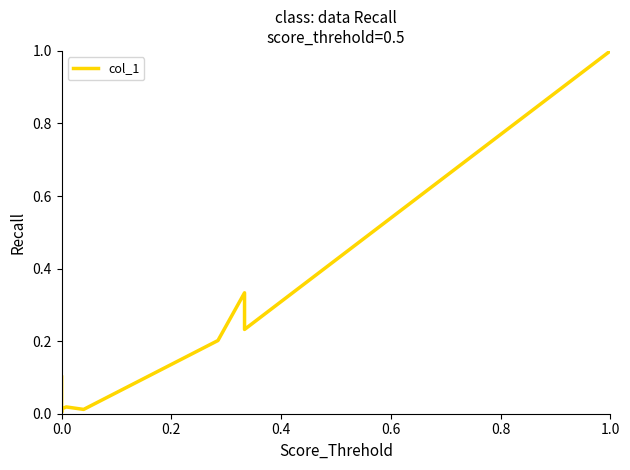

What is the average value?

0.2